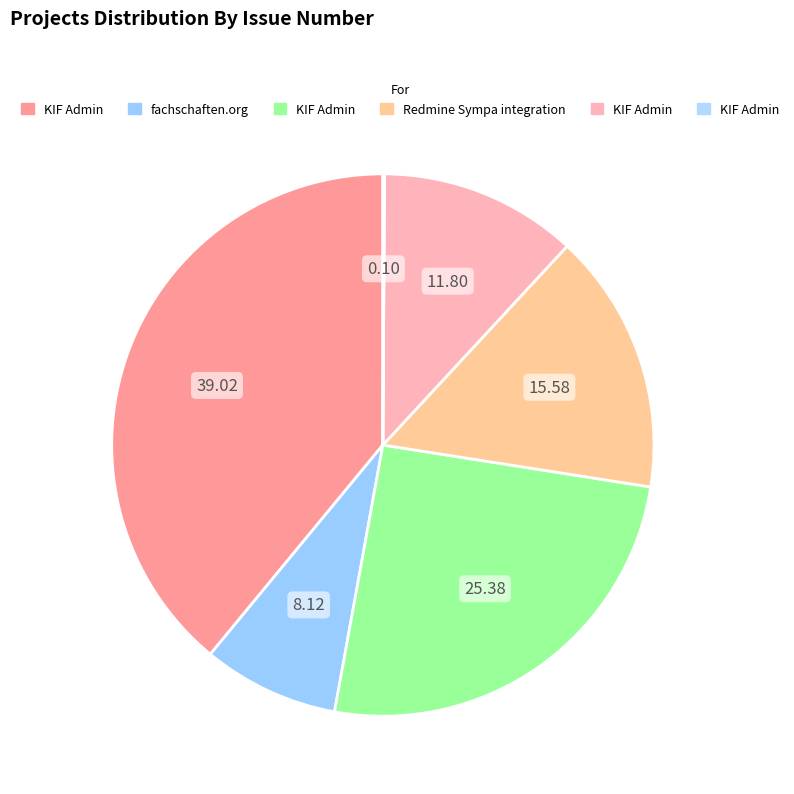

Rank the categories by value from highest to lowest.

KIF Admin (5174), KIF Admin (3365), Redmine Sympa integration (2066), KIF Admin (1564), fachschaften.org (1077), KIF Admin (13)